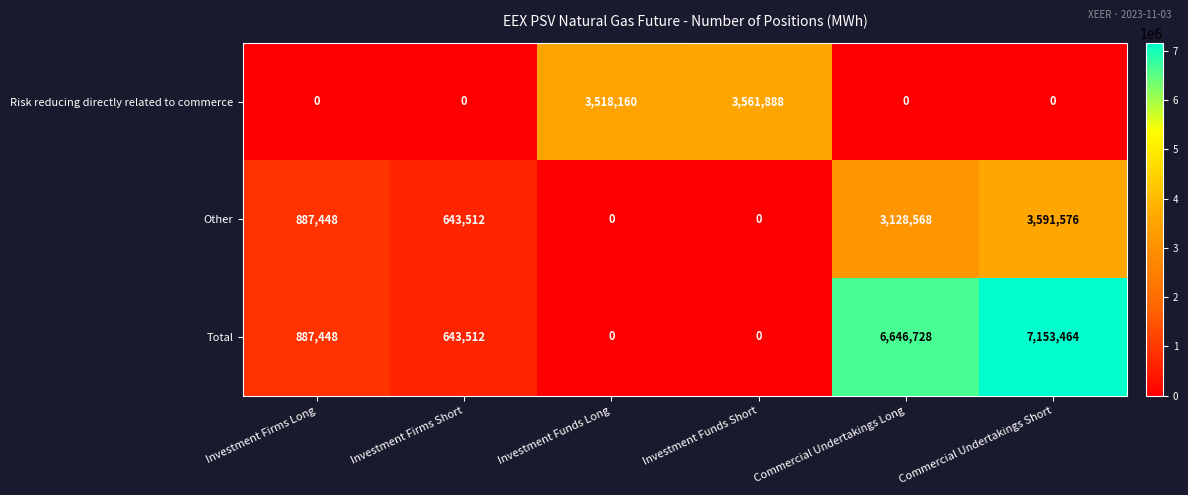

Where is Total nearest to the value 3576732?

Investment Firms Long